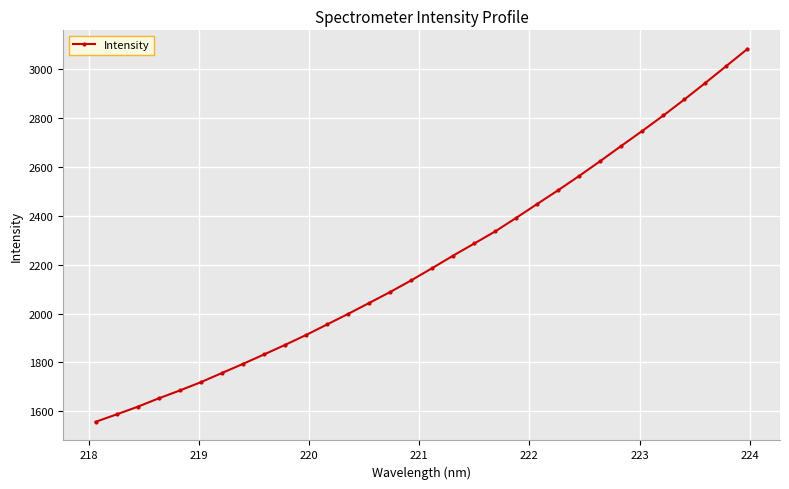

How many values are below 2185?

16